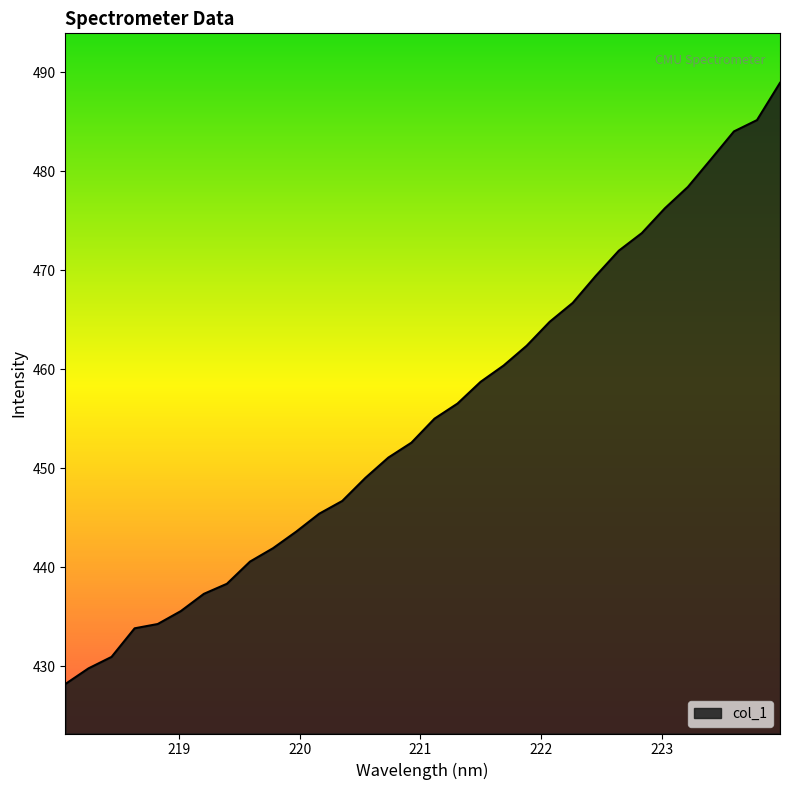

What is the maximum value shown in the chart?

488.9